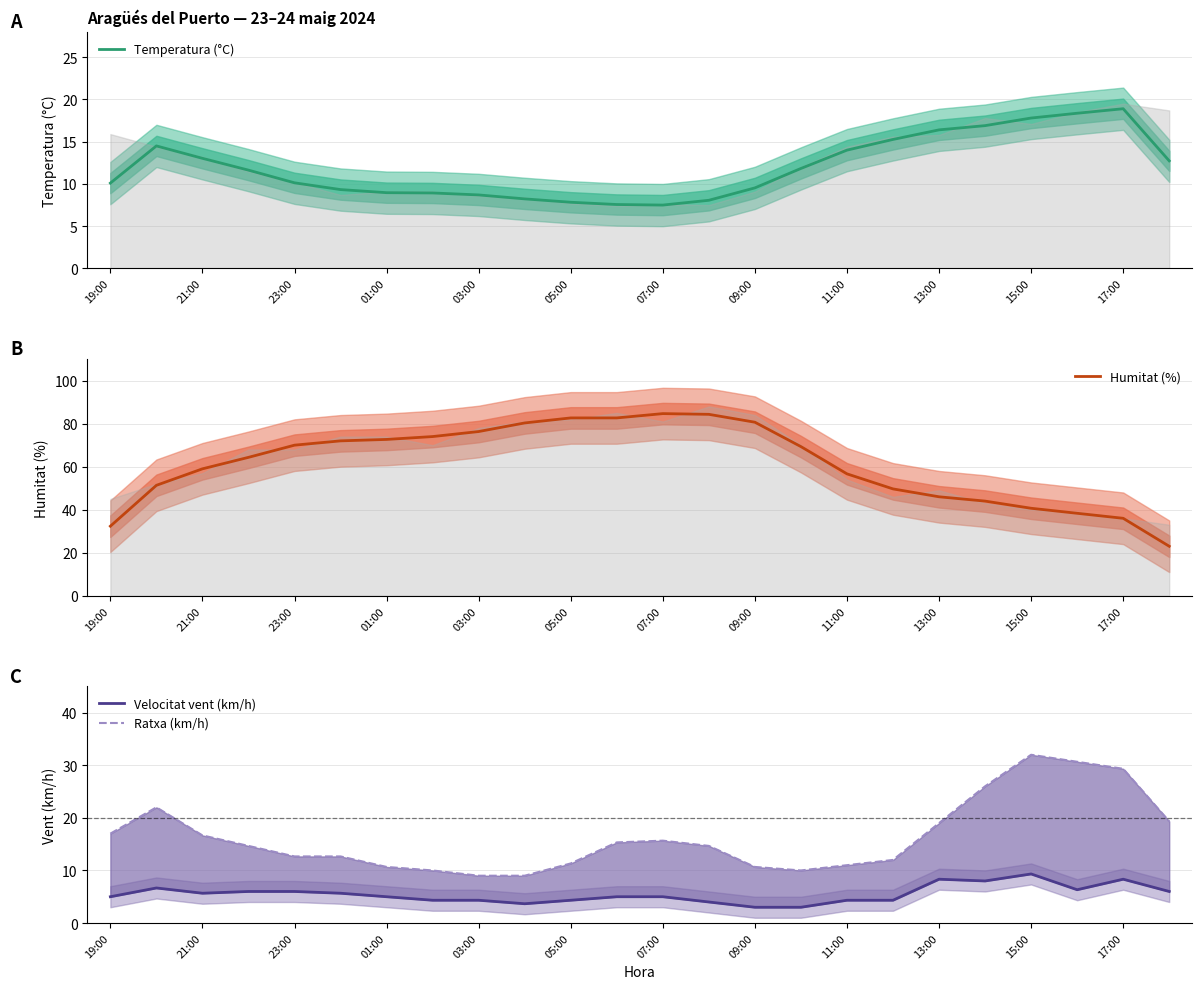

At which label does Temperatura (°C) reach its peak?

17:00